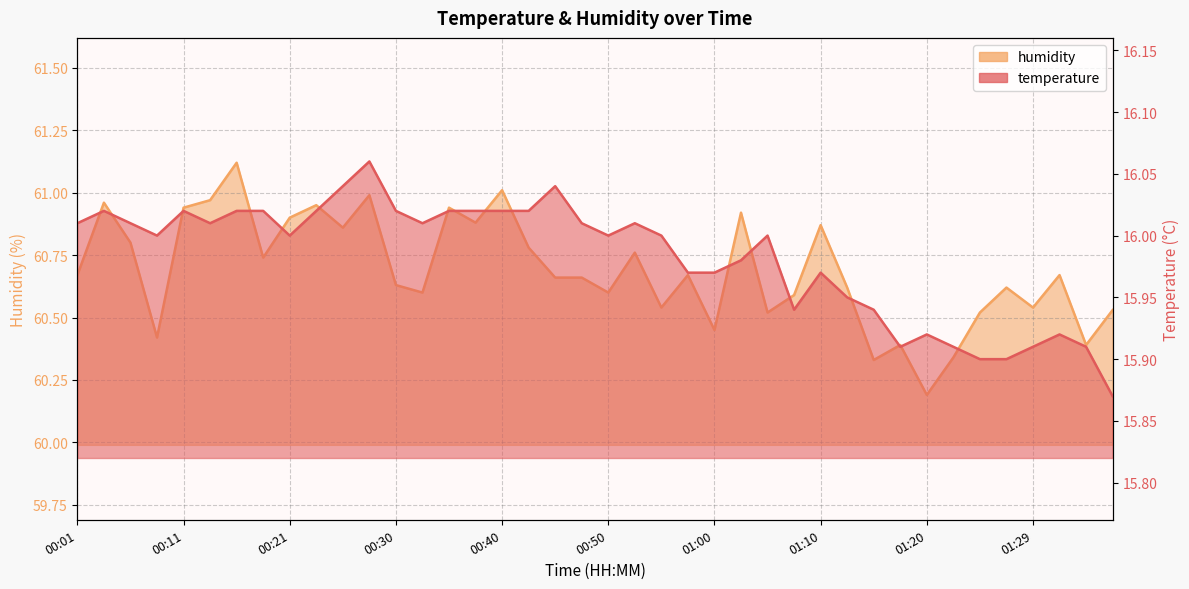

Reading right to left, list all the values displayed in this chart.

temperature: 15.9	15.9	15.9	15.9	15.9	15.9	15.9	15.9	15.9	15.9	15.9	16.0	15.9	16.0	16.0	16.0	16.0	16.0	16.0	16.0	16.0	16.0	16.0	16.0	16.0	16.0	16.0	16.0	16.1	16.0	16.0	16.0	16.0	16.0	16.0	16.0	16.0	16.0	16.0	16.0
humidity: 60.5	60.4	60.7	60.5	60.6	60.5	60.3	60.2	60.4	60.3	60.6	60.9	60.6	60.5	60.9	60.5	60.7	60.5	60.8	60.6	60.7	60.7	60.8	61.0	60.9	60.9	60.6	60.6	61.0	60.9	61.0	60.9	60.7	61.1	61.0	60.9	60.4	60.8	61.0	60.7